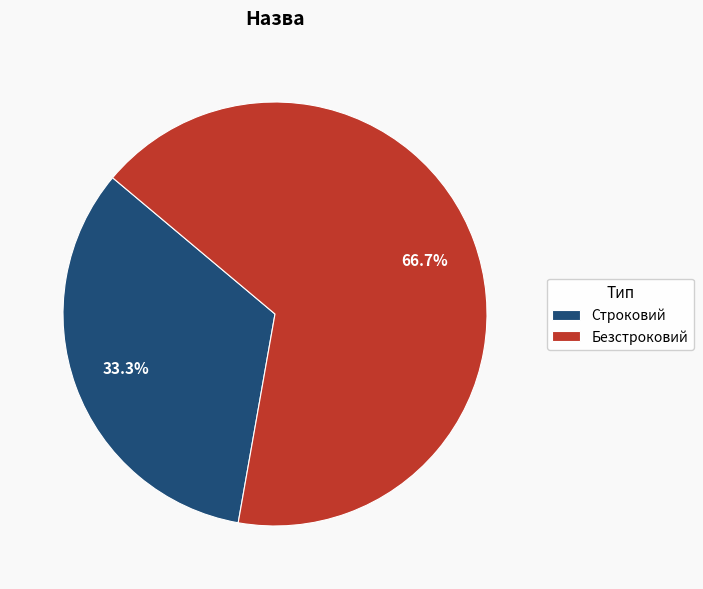

What is the smallest slice in the pie chart?

Строковий